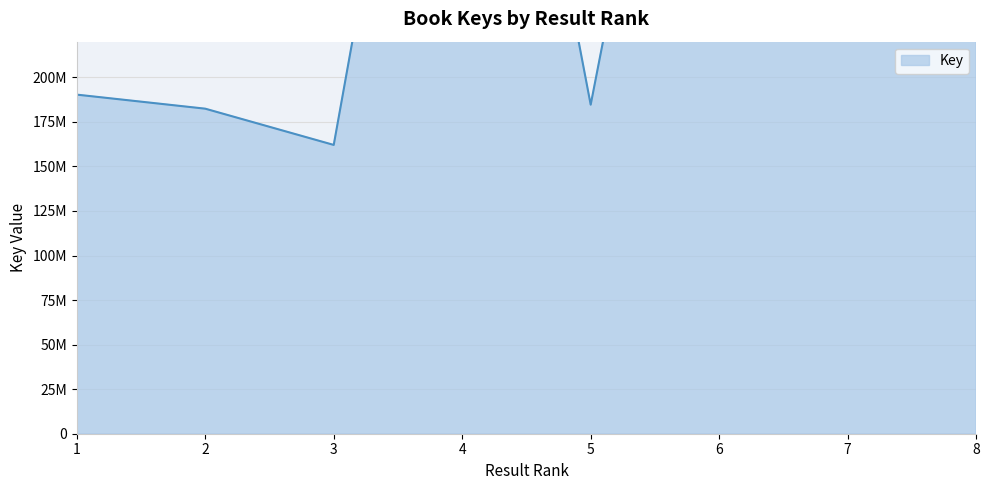

What is the difference between the maximum and second lowest values?

380493509